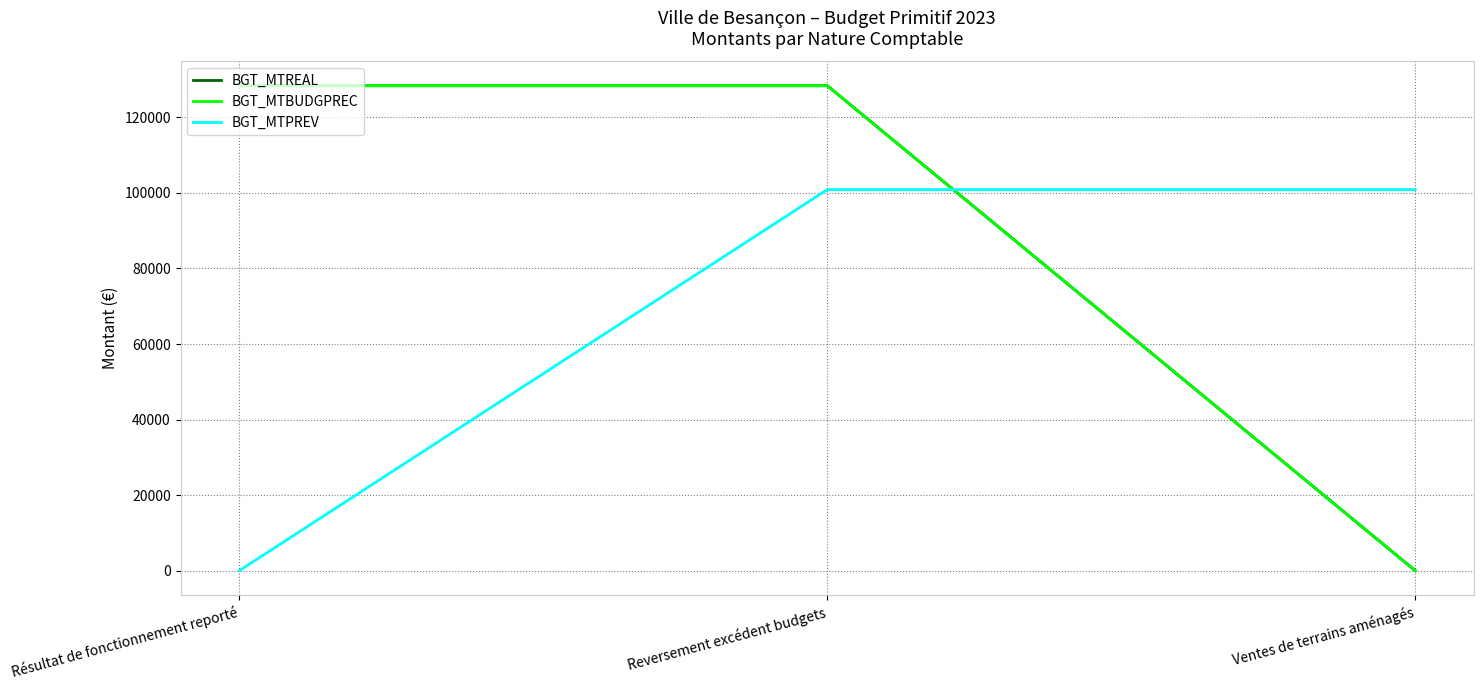

Does the chart display data point markers on the line(s)?

No